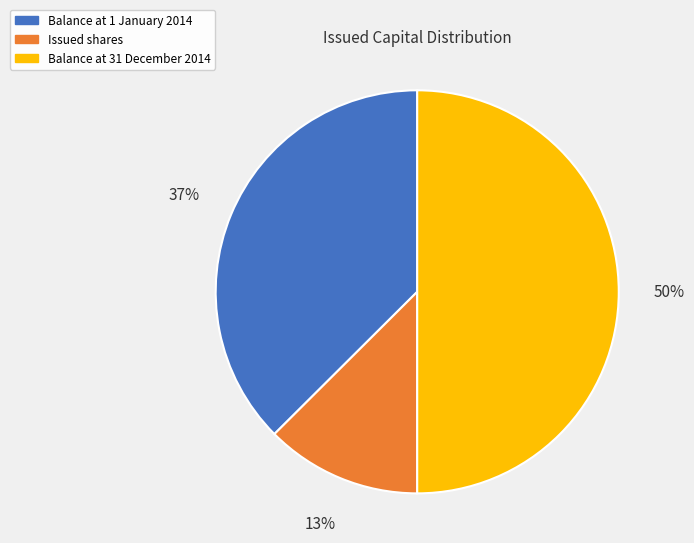

Is Balance at 1 January 2014 the majority of the pie?

No